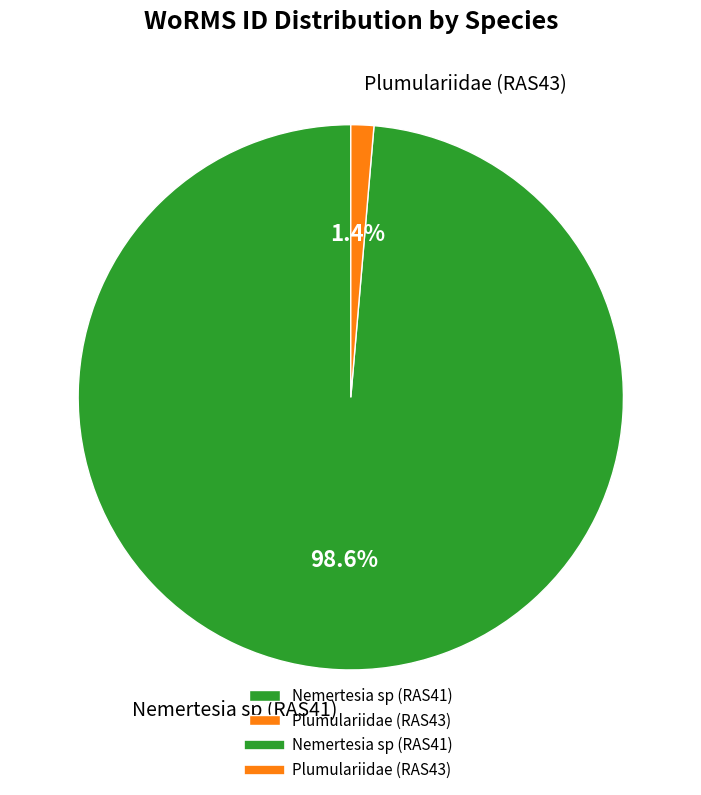

Between Plumulariidae (RAS43) and Nemertesia sp (RAS41), which is larger?

Nemertesia sp (RAS41)